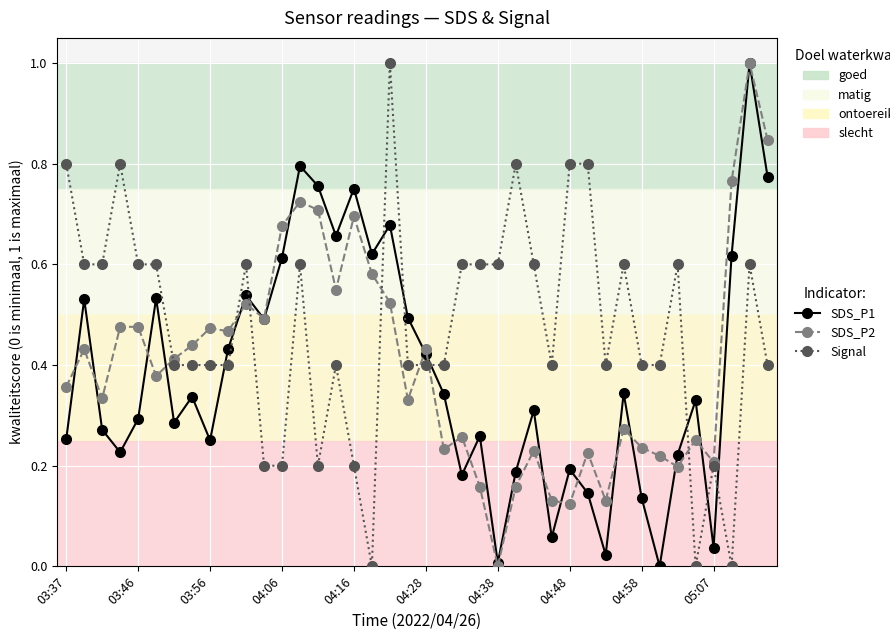

How many positive values does the SDS_P2 series have?

39